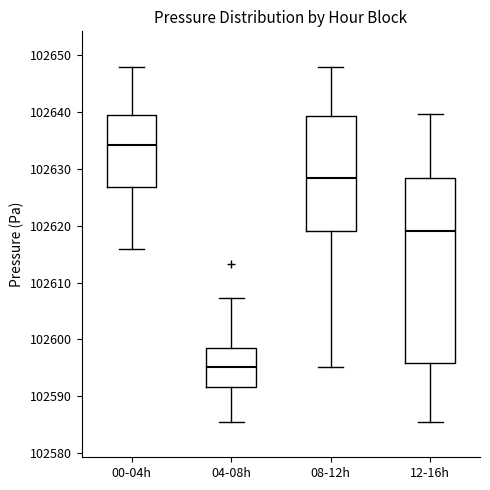

Reading left to right, read every box against the y-axis: the position of its median line, the range the box covers, and the ends of its whiskers. The values are not printed on the chart, so give them approximately, as read against the axis.

00-04h: median 102634, box 102627 to 102639, whiskers 102616 to 102648
04-08h: median 102595, box 102592 to 102599, whiskers 102586 to 102607
08-12h: median 102628, box 102619 to 102639, whiskers 102595 to 102648
12-16h: median 102619, box 102596 to 102628, whiskers 102586 to 102640